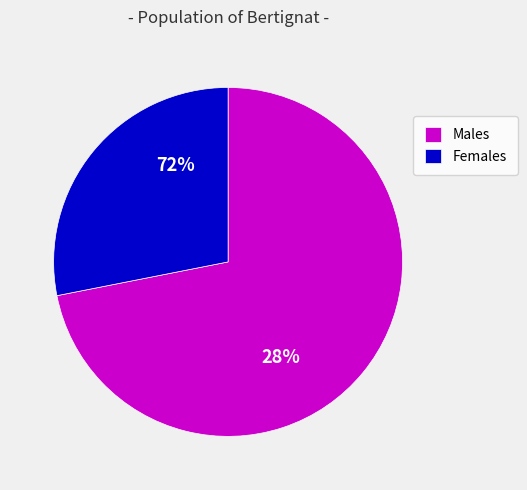

The Females slice represents 28% of the pie. True or false?

True